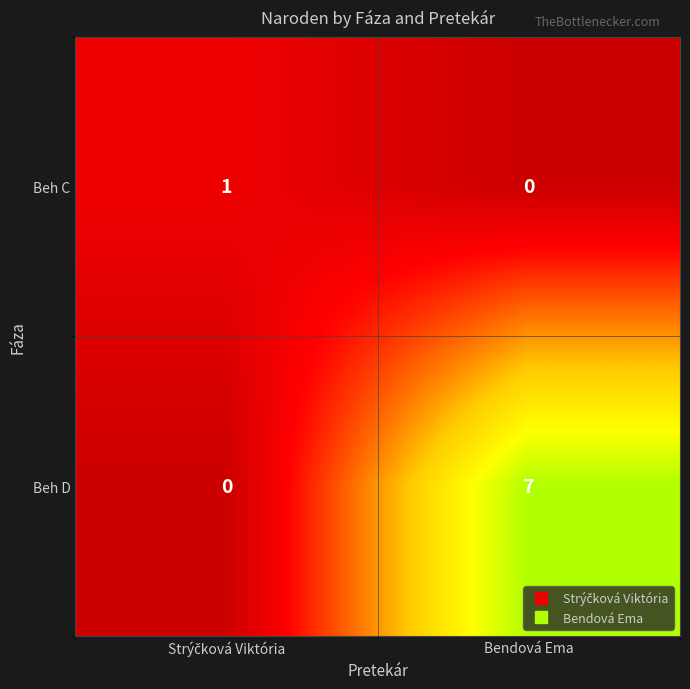

Which series has the largest total across all categories?

Beh D